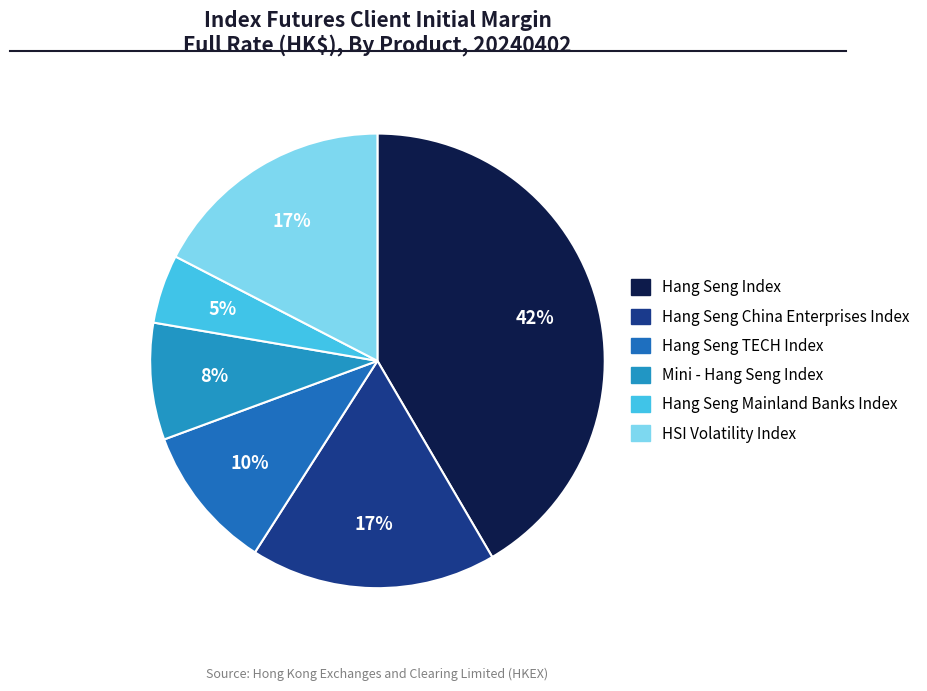

To the nearest percent, what is the average slice percentage?

17%